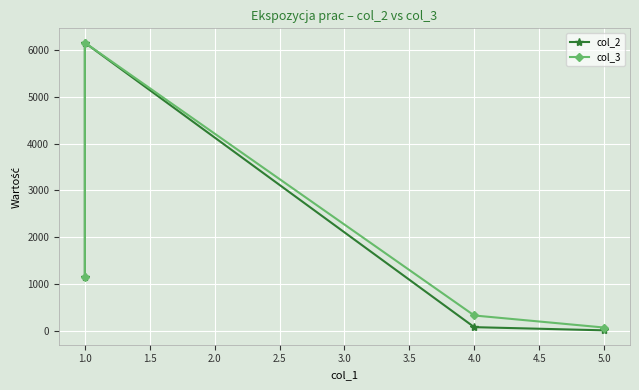

Which series has the largest range (max minus min)?

col_2